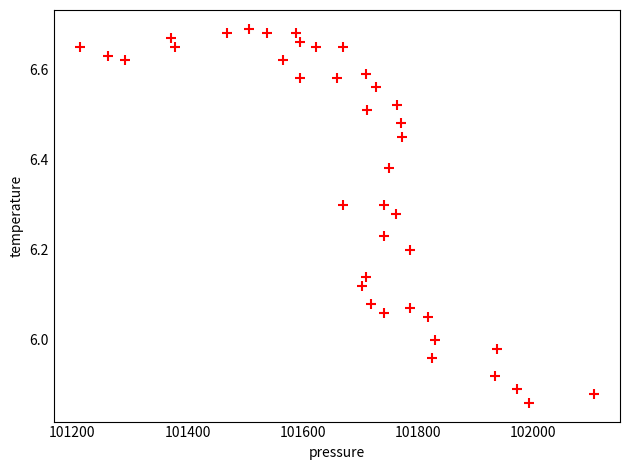

What is the range of X values (max minus min)?

894.9